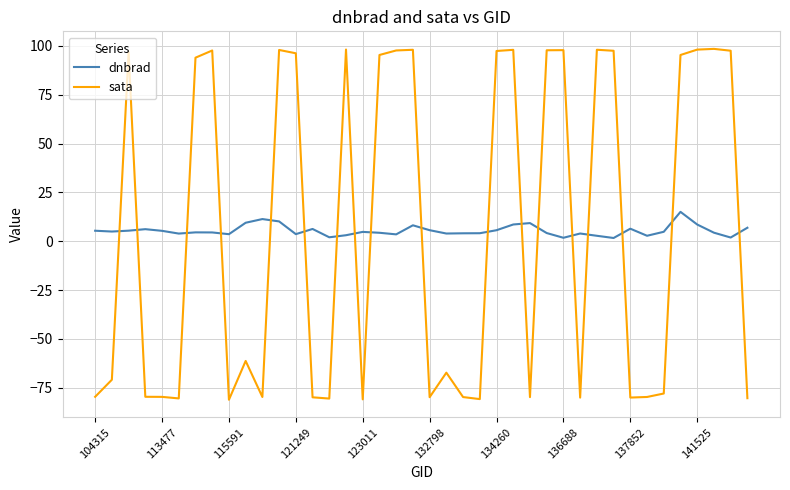

Does the chart have visible grid lines?

Yes